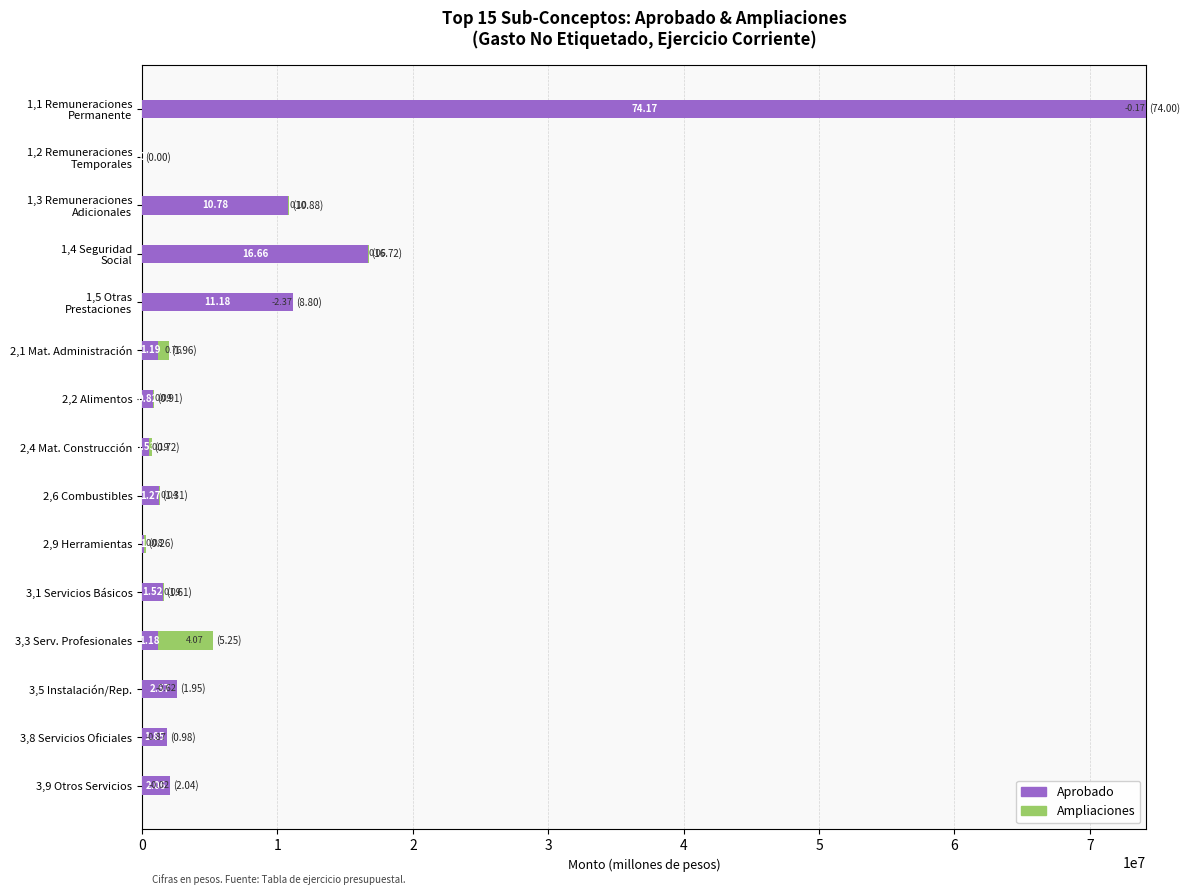

What are all the series names shown in the legend?

Aprobado, Ampliaciones